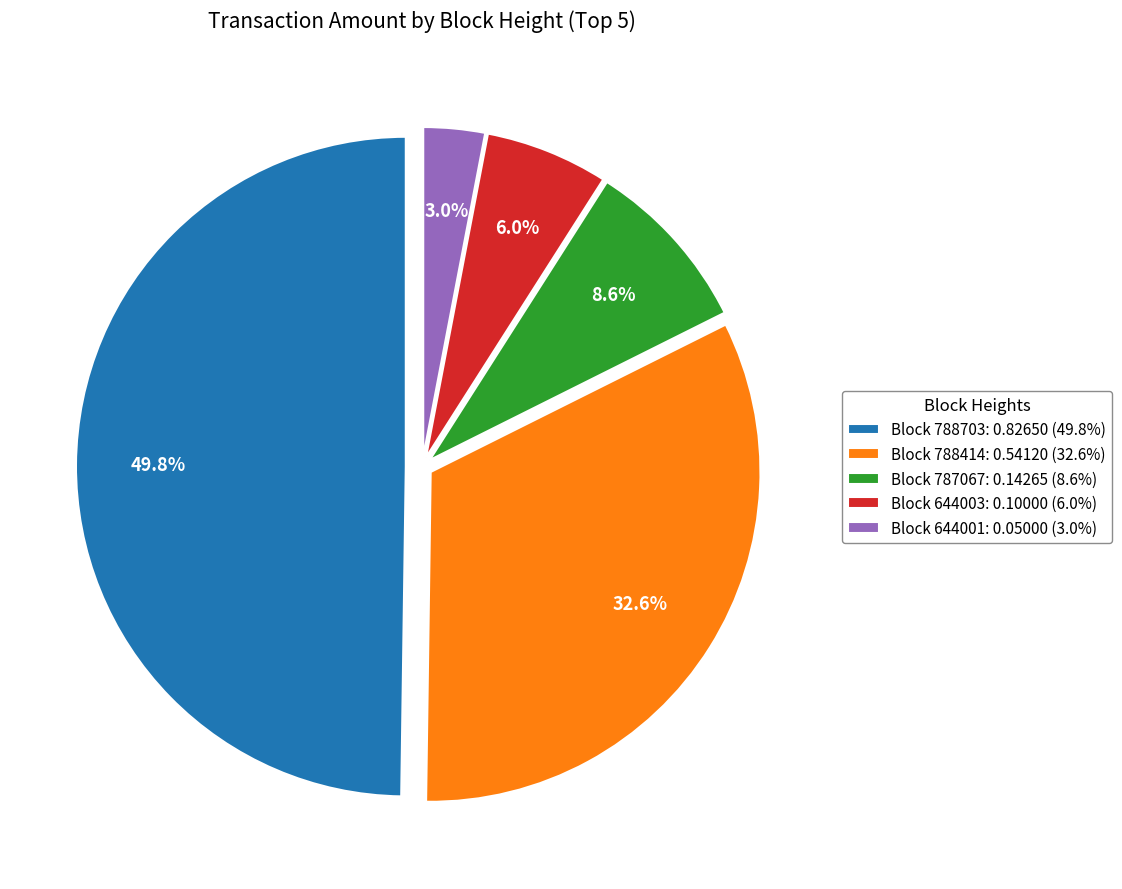

What percentage is NOT represented by Block 788703: 0.82650 (49.8%)?

50.2%